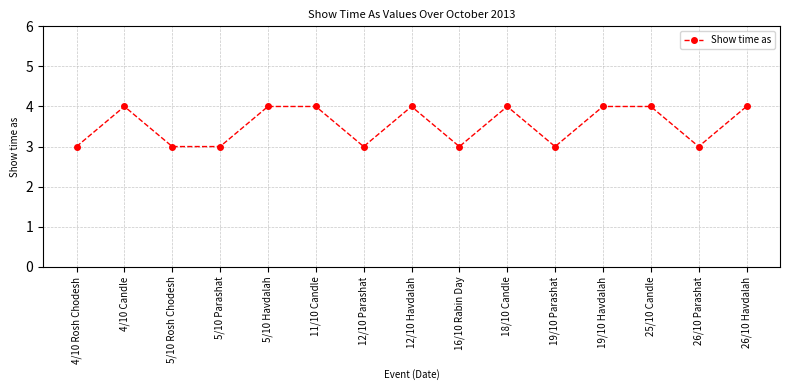

Reading left to right, list all the values displayed in this chart.

4/10 Rosh Chodesh=3	4/10 Candle=4	5/10 Rosh Chodesh=3	5/10 Parashat=3	5/10 Havdalah=4	11/10 Candle=4	12/10 Parashat=3	12/10 Havdalah=4	16/10 Rabin Day=3	18/10 Candle=4	19/10 Parashat=3	19/10 Havdalah=4	25/10 Candle=4	26/10 Parashat=3	26/10 Havdalah=4